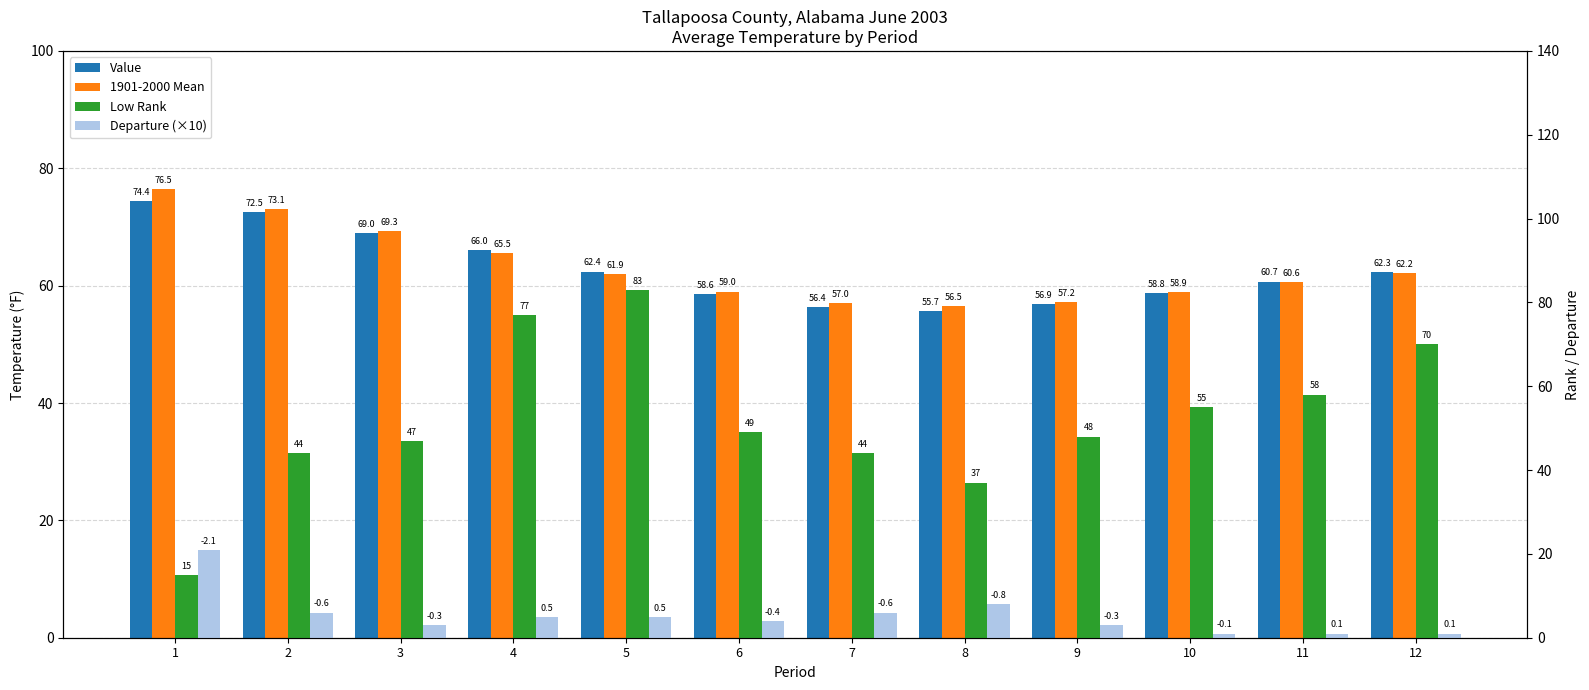

Reading right to left, list all the values displayed in this chart.

Value: 62.3	60.7	58.8	56.9	55.7	56.4	58.6	62.4	66.0	69.0	72.5	74.4
1901-2000 Mean: 62.2	60.6	58.9	57.2	56.5	57.0	59.0	61.9	65.5	69.3	73.1	76.5
Low Rank: 70.0	58.0	55.0	48.0	37.0	44.0	49.0	83.0	77.0	47.0	44.0	15.0
Departure (×10): 1.0	1.0	1.0	3.0	8.0	6.0	4.0	5.0	5.0	3.0	6.0	21.0